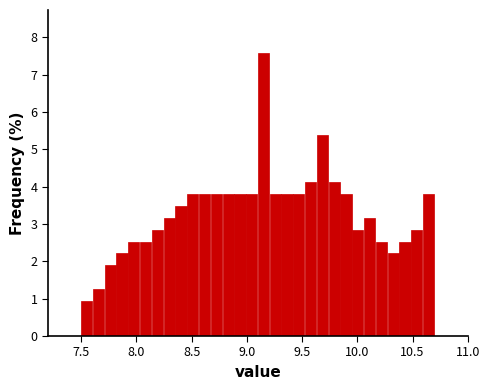

Around what value on the x-axis is the tallest bar? Give the approximate position of its centre, as read against the axis.

9.15